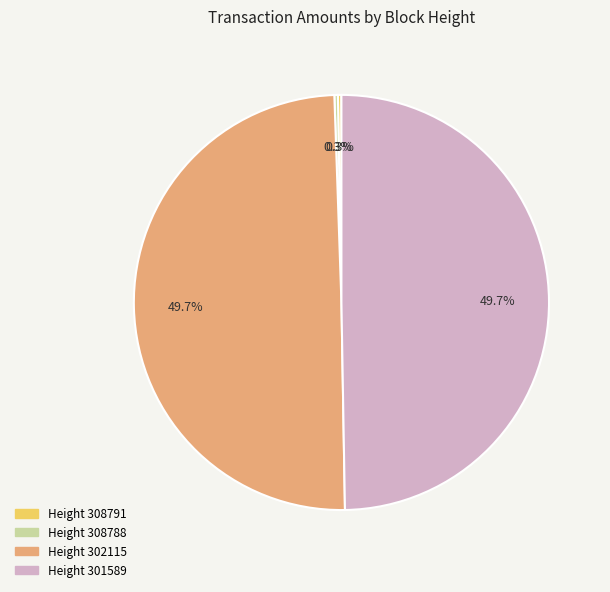

Does any single category account for the majority?

No